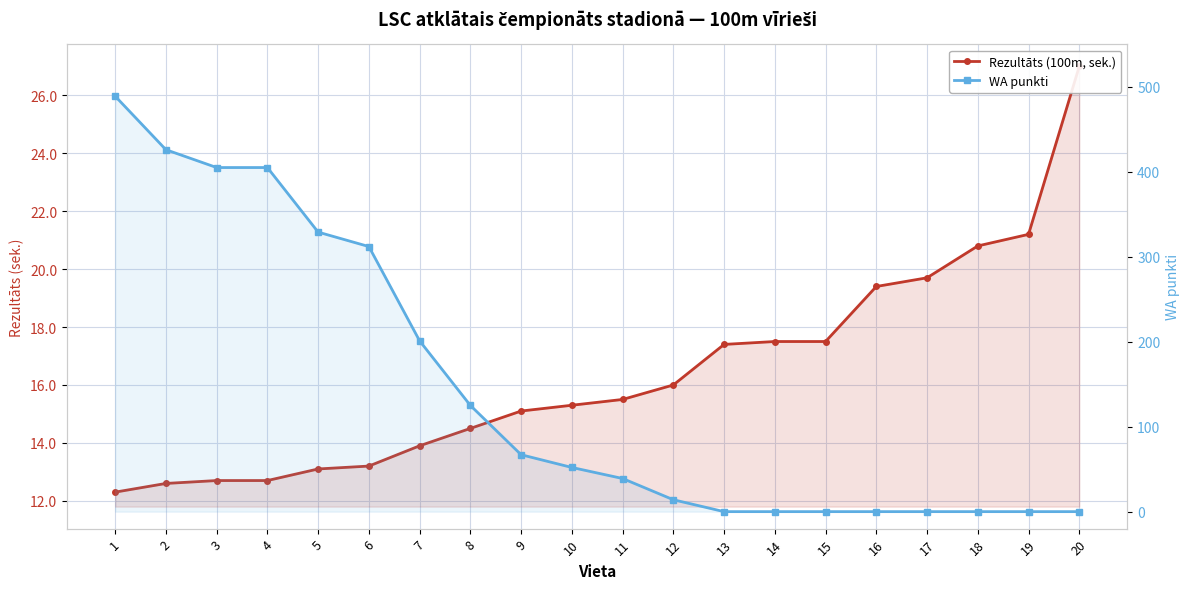

At how many categories does at least one series exceed 168?

7